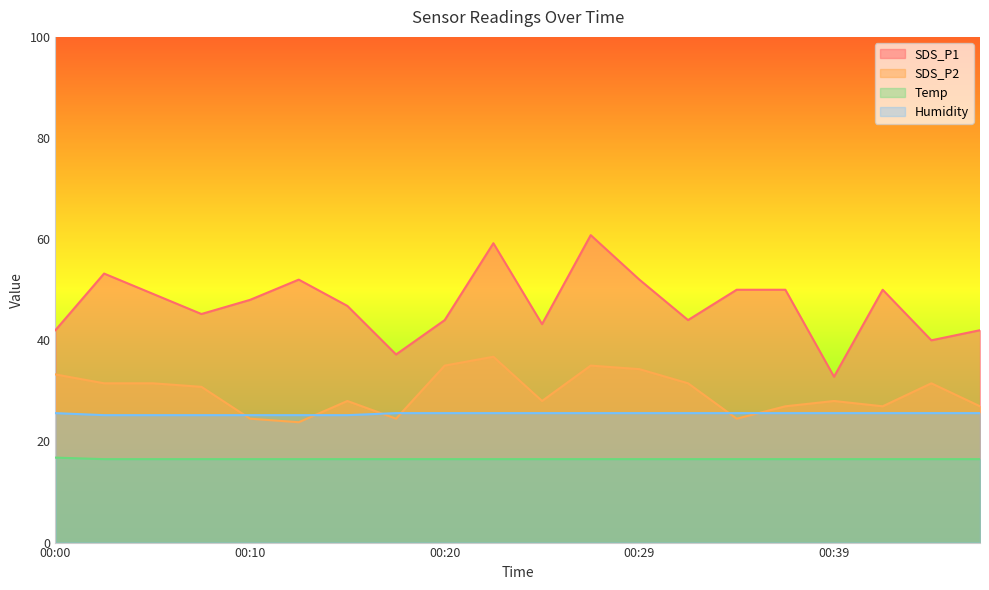

At how many categories does at least one series exceed 54?

2